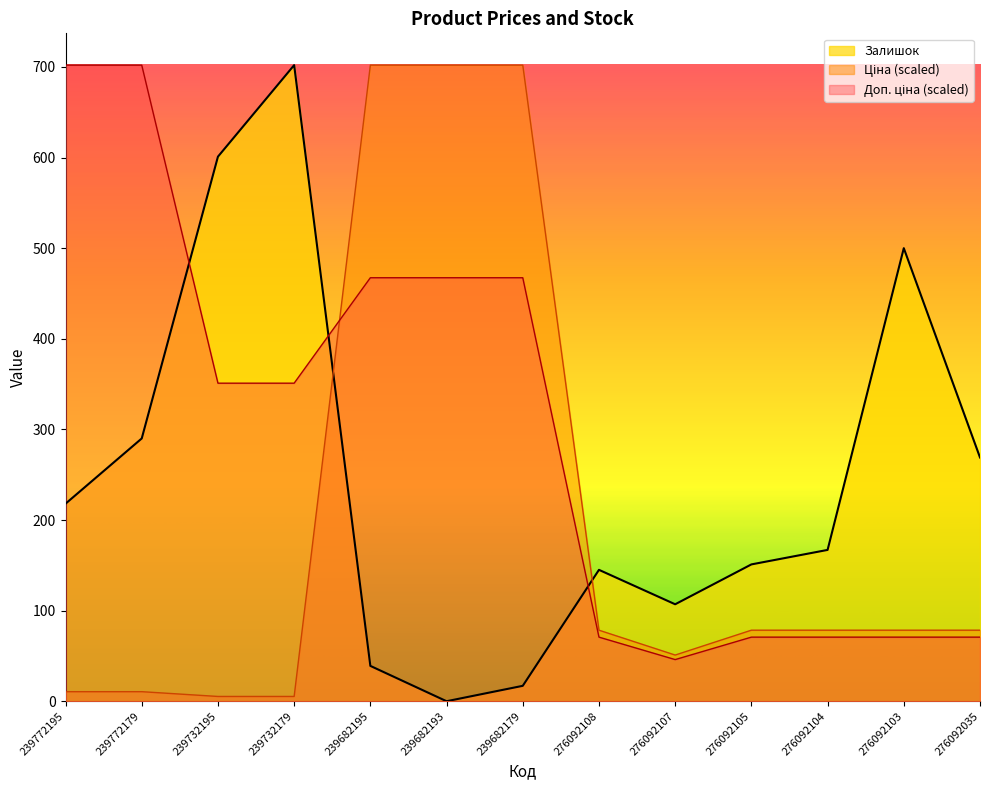

What is the difference between the Залишок values at 239682179 and 239682195?

22.0